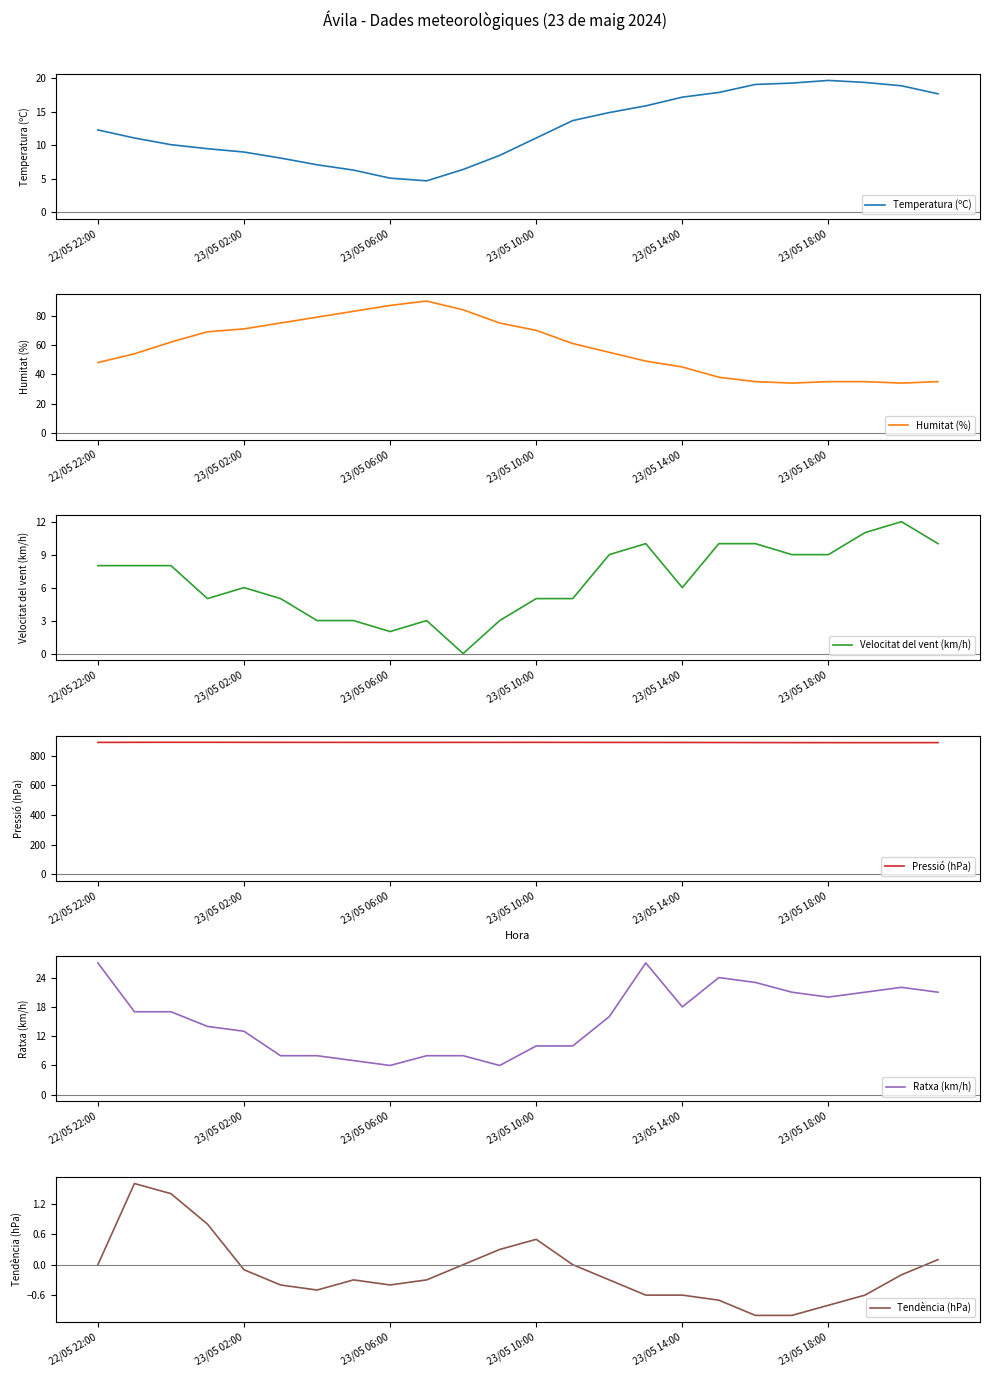

Is it true that Pressió (hPa) equals 890.5 at 23/05 06:00?

True